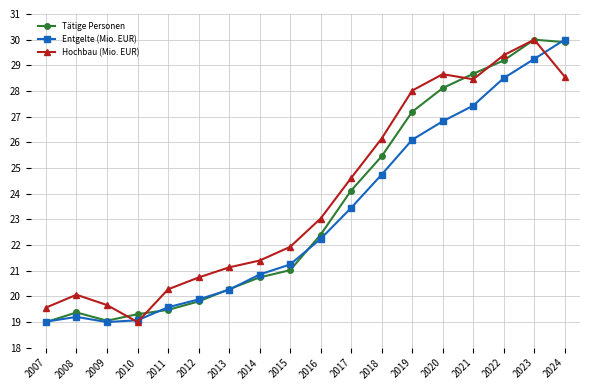

Reading left to right, transcribe all the data shown in this chart.

Tätige Personen: 19.0	19.4	19.1	19.3	19.5	19.8	20.3	20.7	21.0	22.4	24.1	25.5	27.2	28.1	28.7	29.2	30.0	29.9
Entgelte (Mio. EUR): 19.0	19.2	19.0	19.1	19.6	19.9	20.3	20.9	21.2	22.2	23.4	24.7	26.1	26.8	27.4	28.5	29.2	30.0
Hochbau (Mio. EUR): 19.6	20.1	19.7	19.0	20.3	20.7	21.1	21.4	21.9	23.0	24.6	26.1	28.0	28.7	28.5	29.4	30.0	28.6